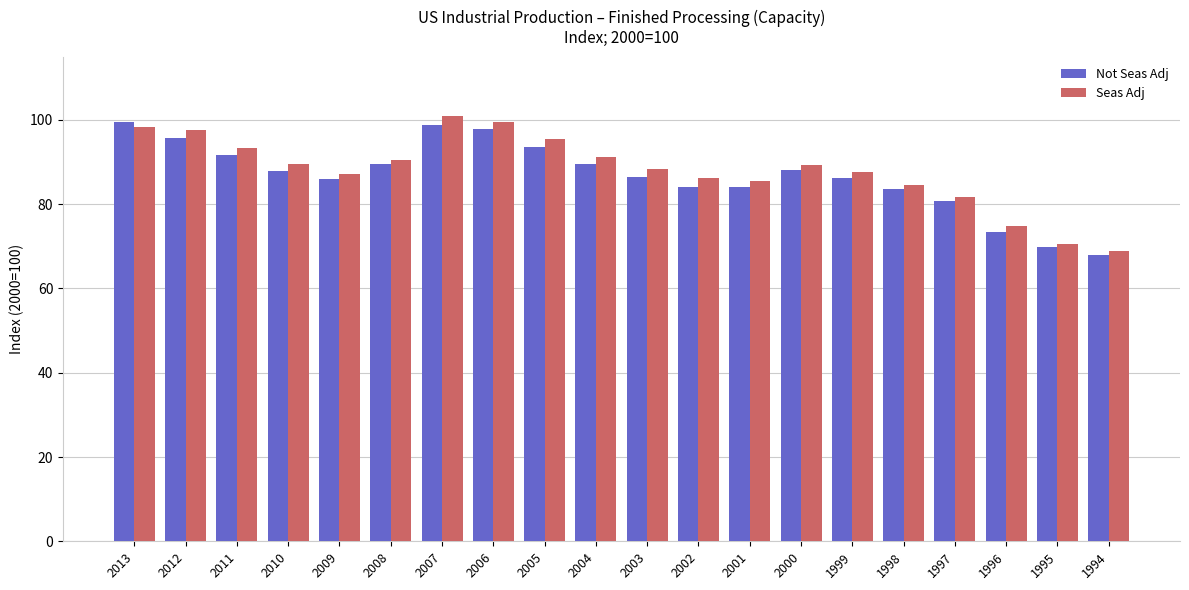

Is the value of Seas Adj at 1994 greater than the value of Not Seas Adj at 2002?

No